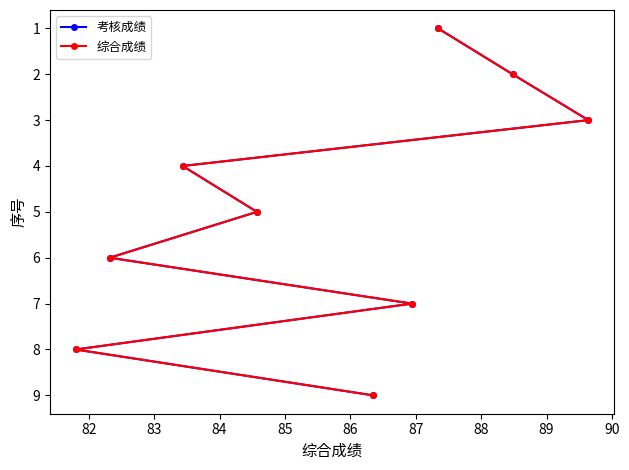

Which series has the largest range (max minus min)?

考核成绩